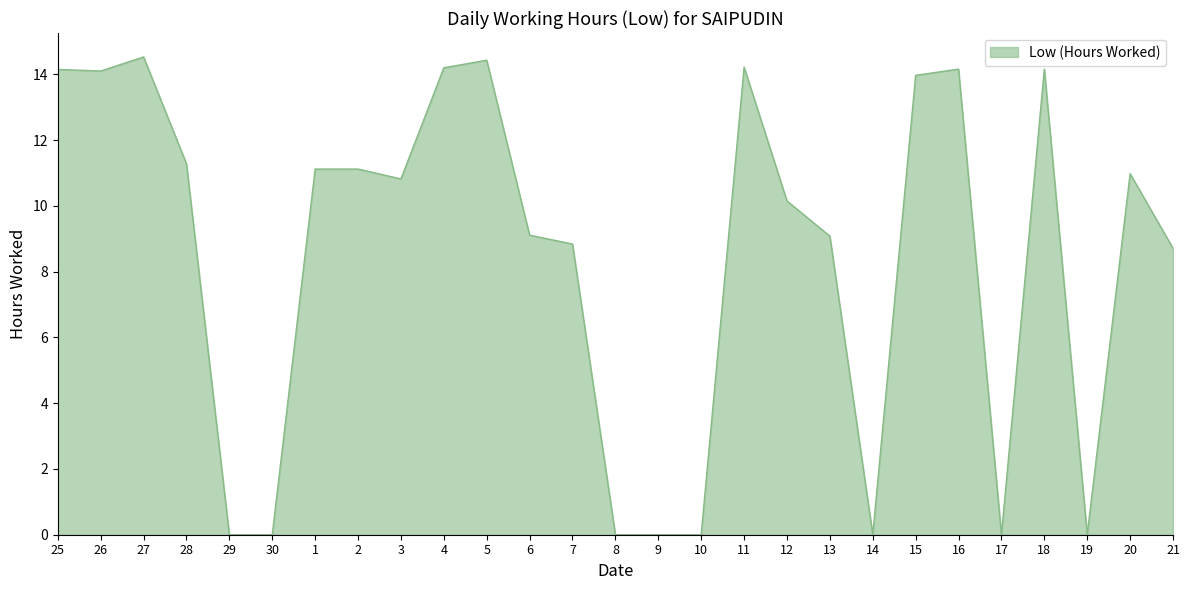

What is the greatest value displayed?

14.5